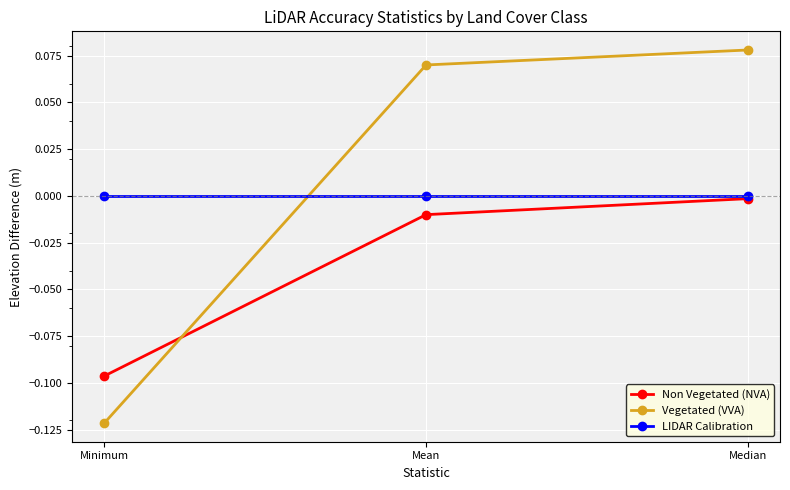

The LIDAR Calibration series shows 0.0 at Minimum. True or false?

True